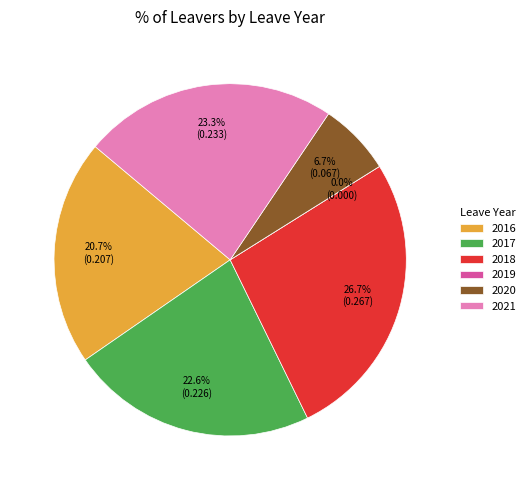

To the nearest percent, what is the average slice percentage?

17%